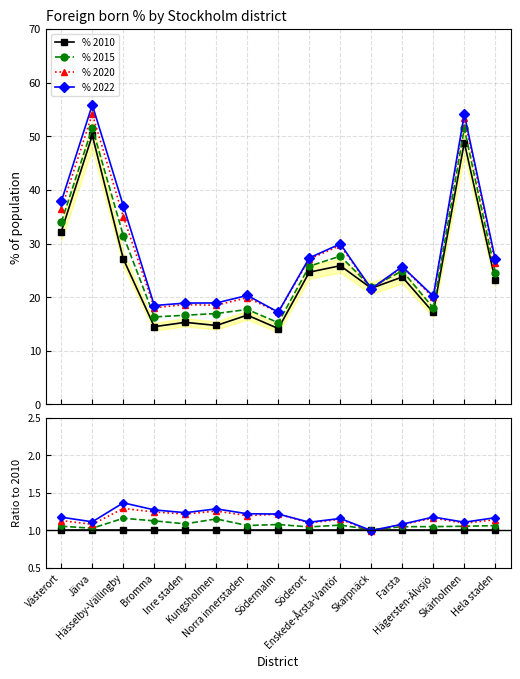

Rank the series at Söderort from highest to lowest value.

% 2022, % 2020, % 2015, % 2010